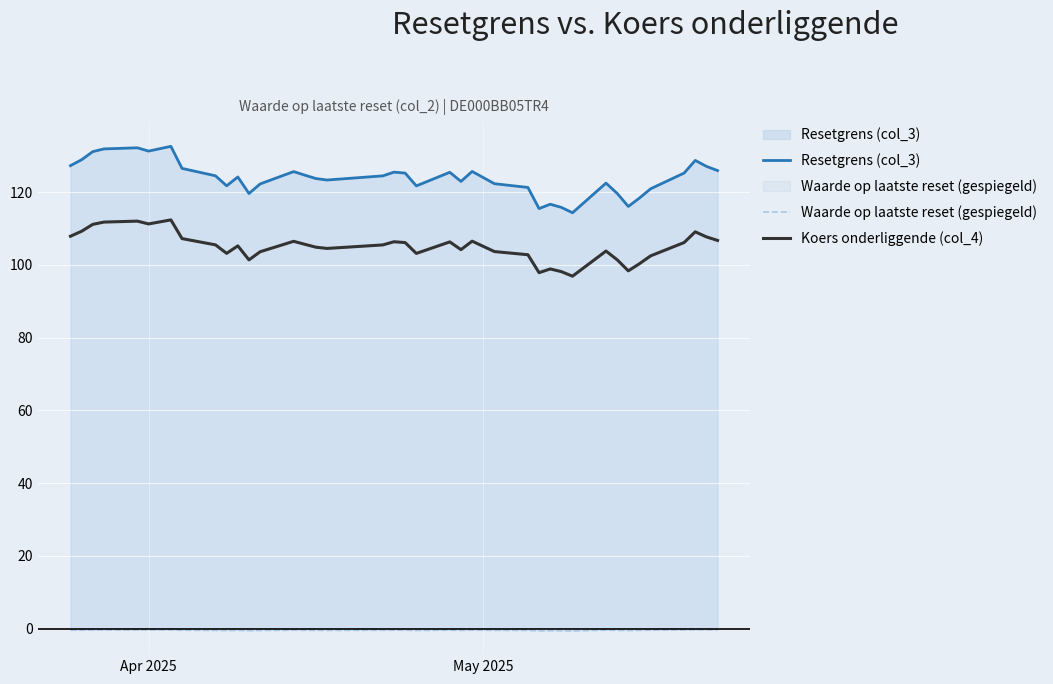

Which series has the largest range (max minus min)?

Resetgrens (col_3)